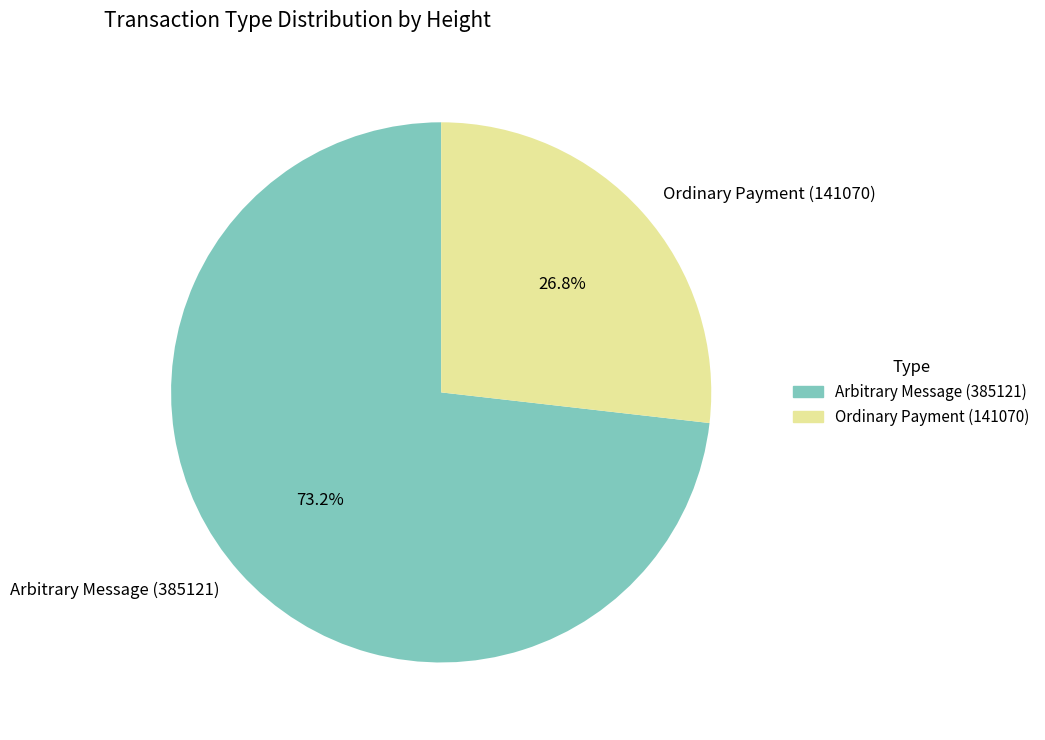

To the nearest percent, what is the combined percentage of Ordinary Payment (141070) and Arbitrary Message (385121)?

100%